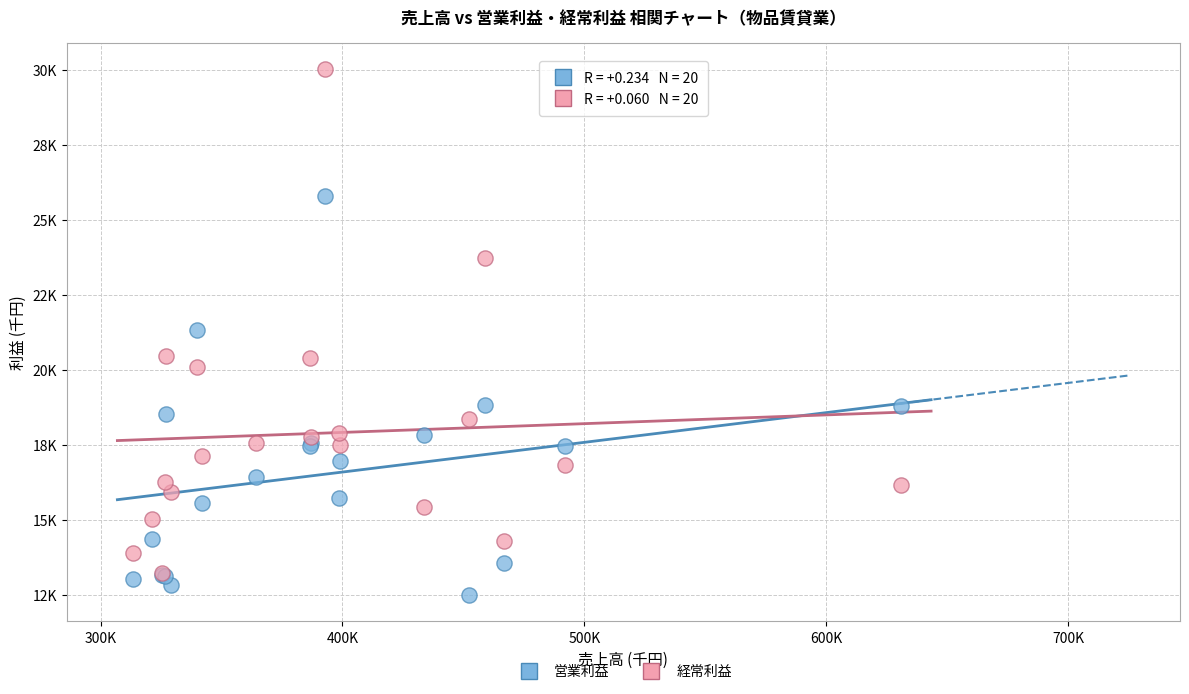

What are all the series names shown in the legend?

営業利益, 経常利益